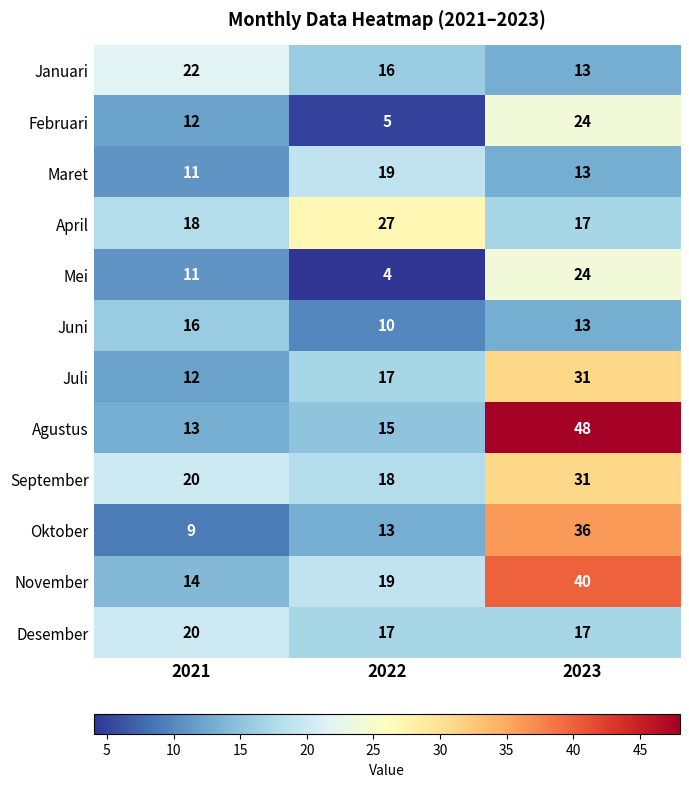

The value of September at 2023 is 31. True or false?

True